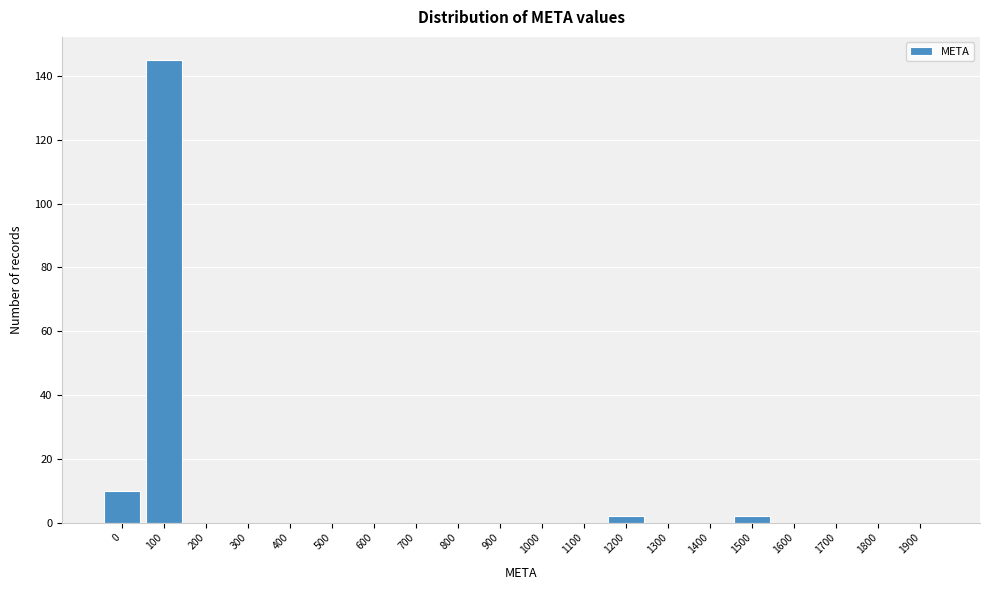

Reading right to left, what are all the values shown in this chart?

1900=0	1800=0	1700=0	1600=0	1500=2	1400=0	1300=0	1200=2	1100=0	1000=0	900=0	800=0	700=0	600=0	500=0	400=0	300=0	200=0	100=145	0=10